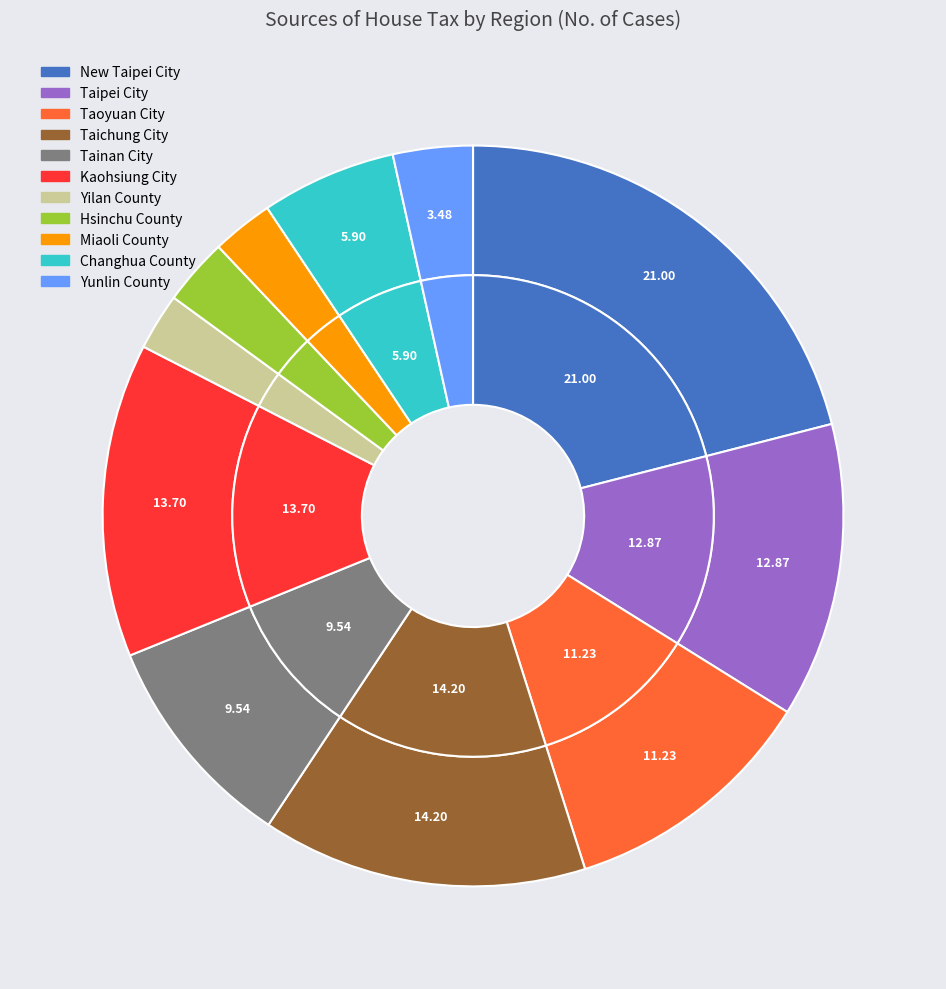

Does Changhua County account for over 50% of the chart?

No